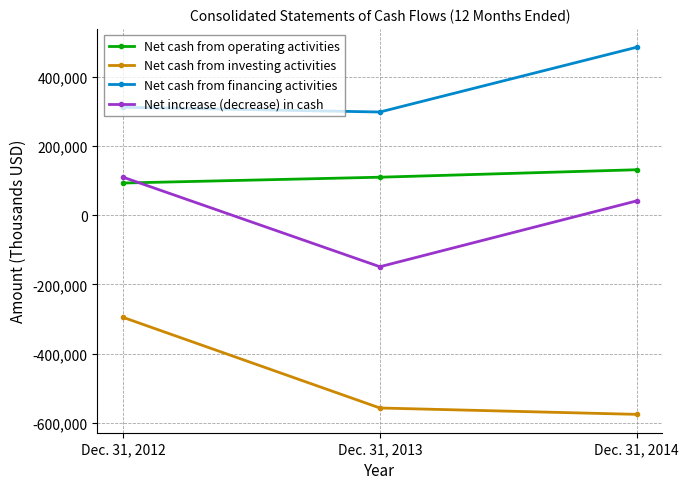

At which label does Net cash from operating activities reach its minimum?

Dec. 31, 2012